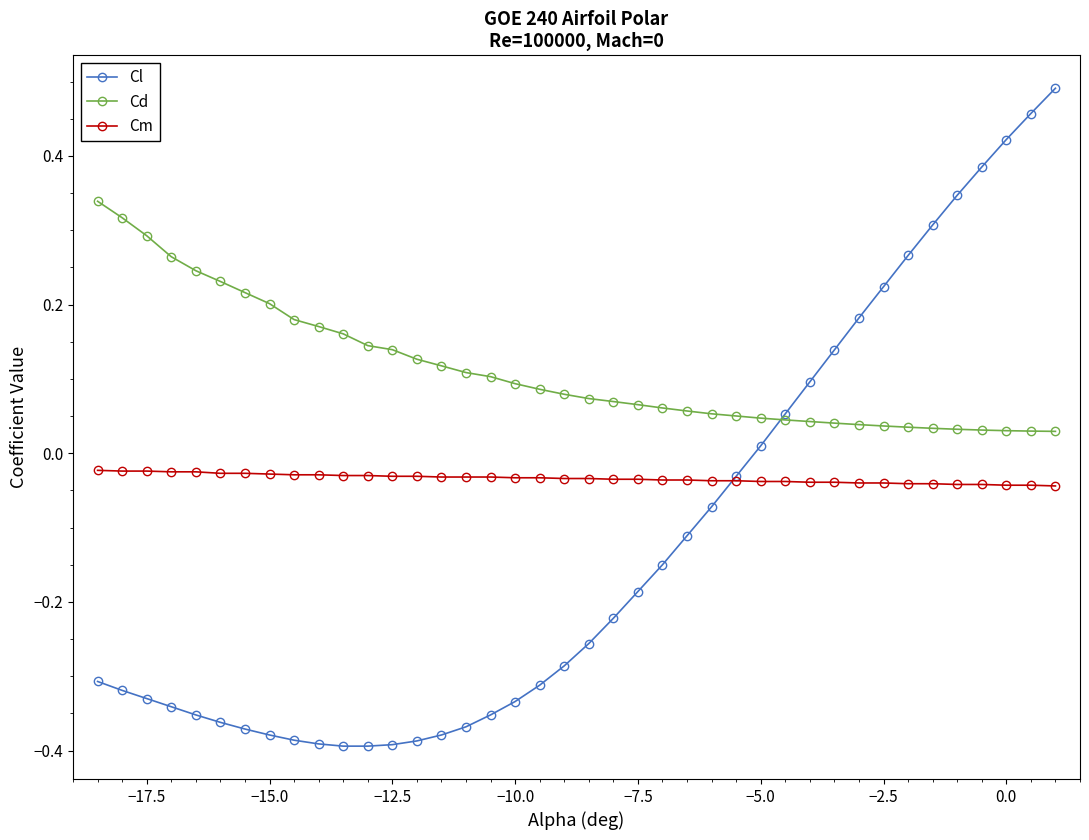

Which series has the widest spread of values?

Cl